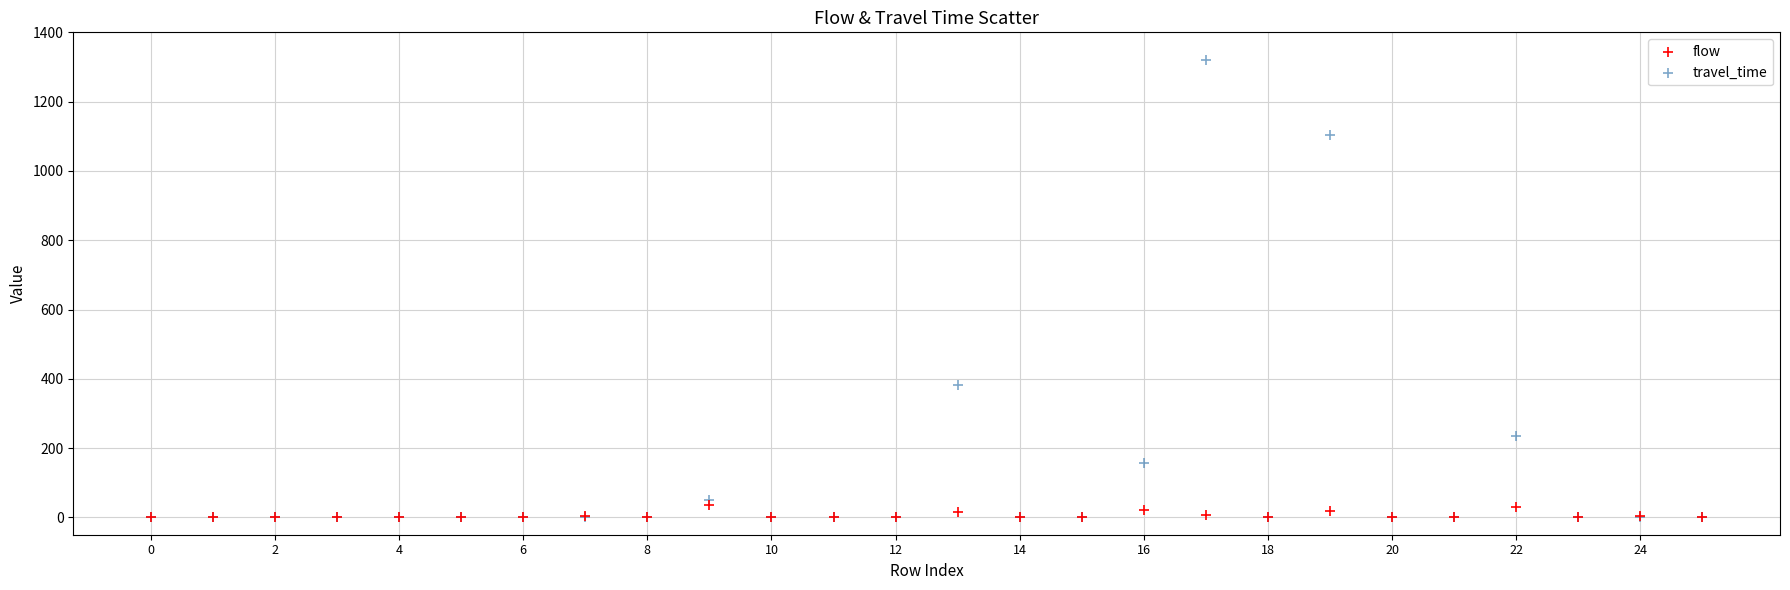

Across all series, what Y value is closest to 659?

382